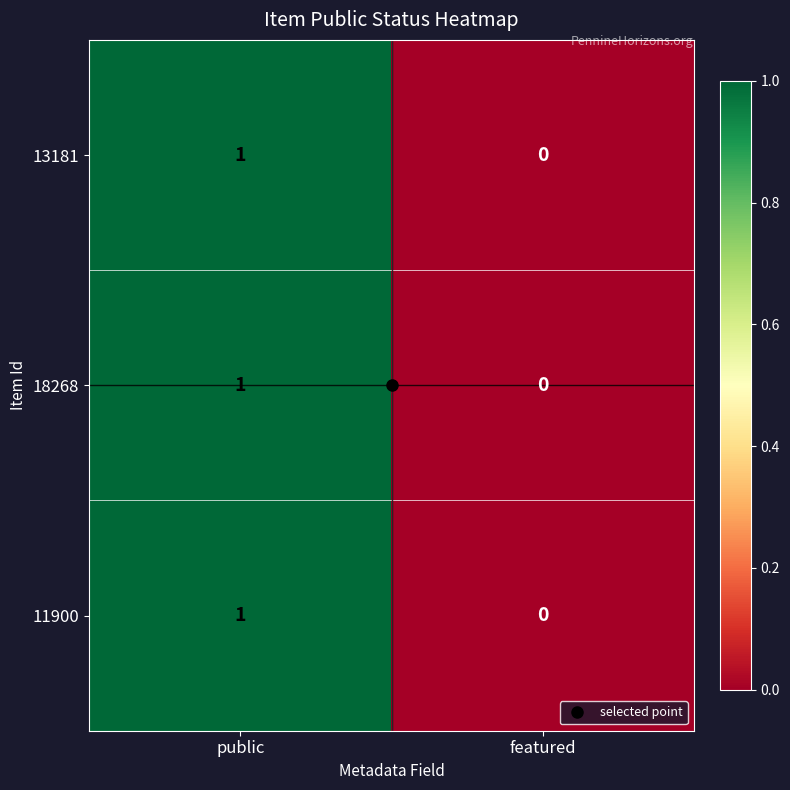

List the labels in order of 11900 value, smallest first.

featured, public